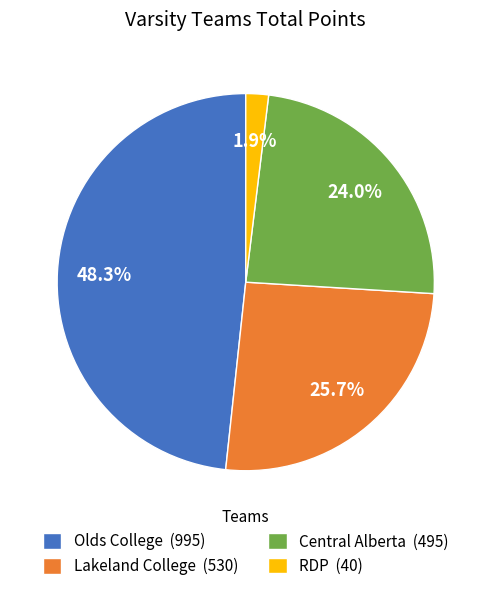

What is the ratio of the value at RDP to the value at Lakeland College?

0.1